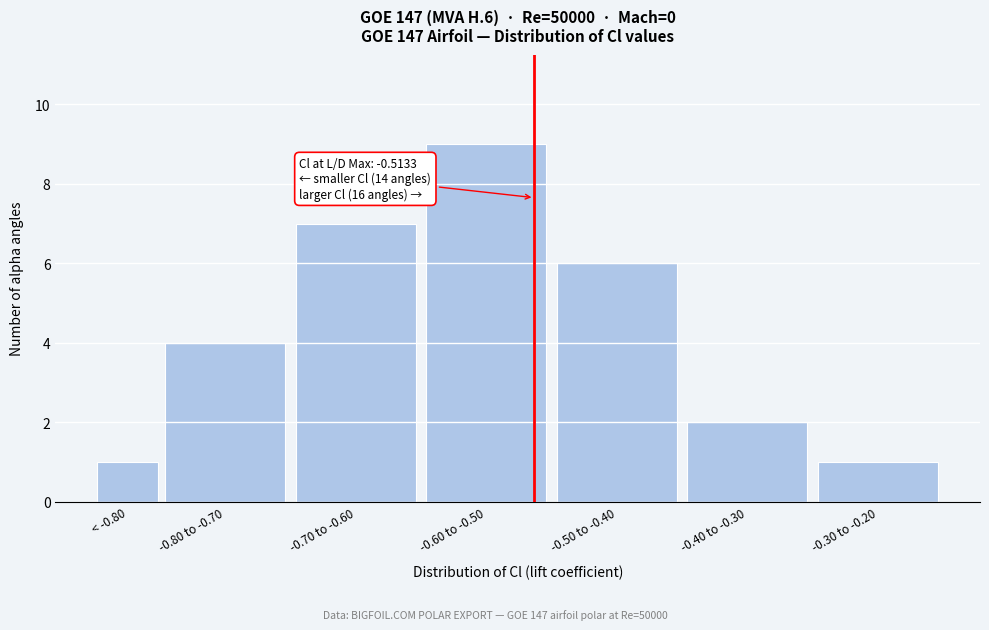

Reading left to right, what are all the values shown in this chart?

1	4	7	9	6	2	1